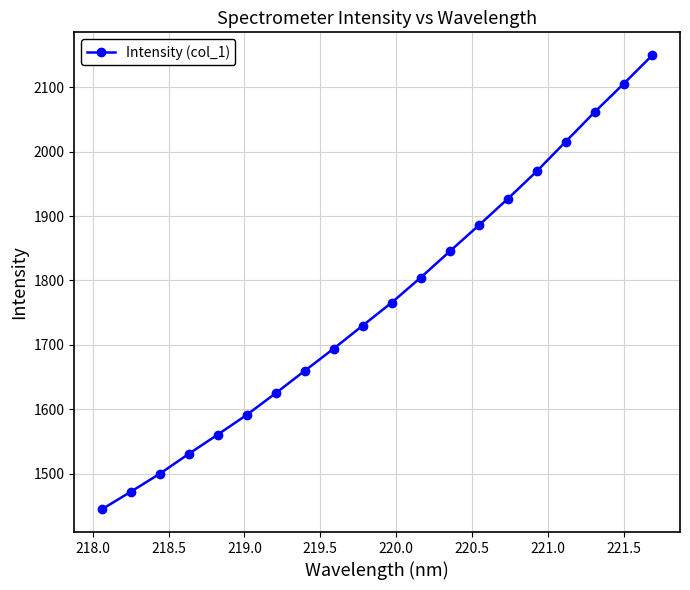

What is the minimum value shown in the chart?

1445.1